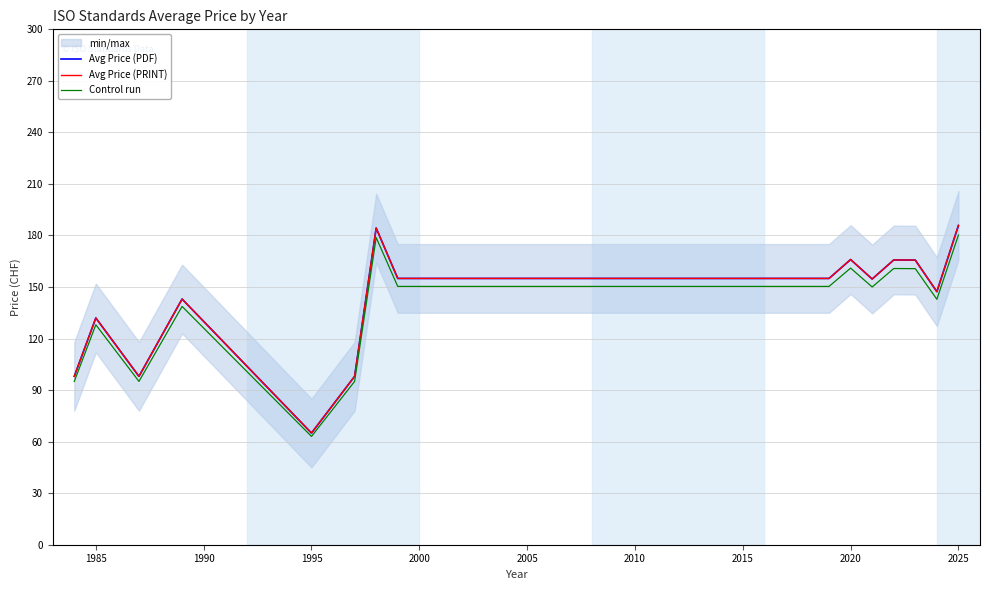

True or false: Avg Price (PDF) and Control run intersect in this chart.

False